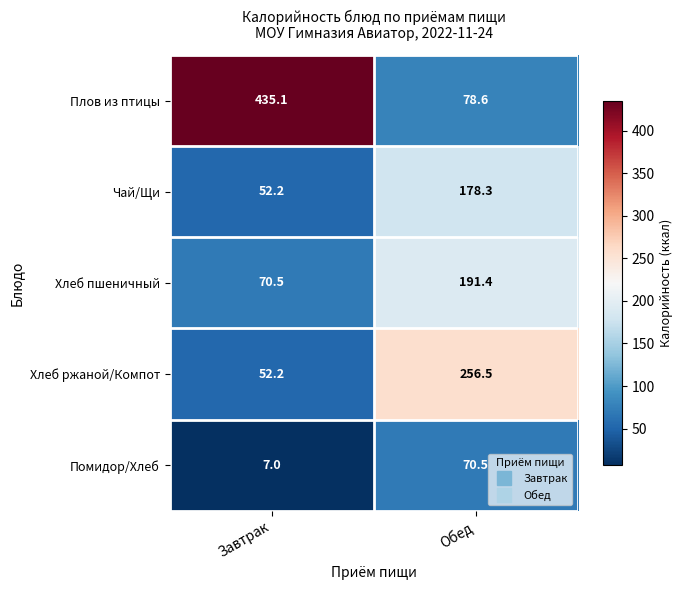

At how many categories does at least one series exceed 371?

1